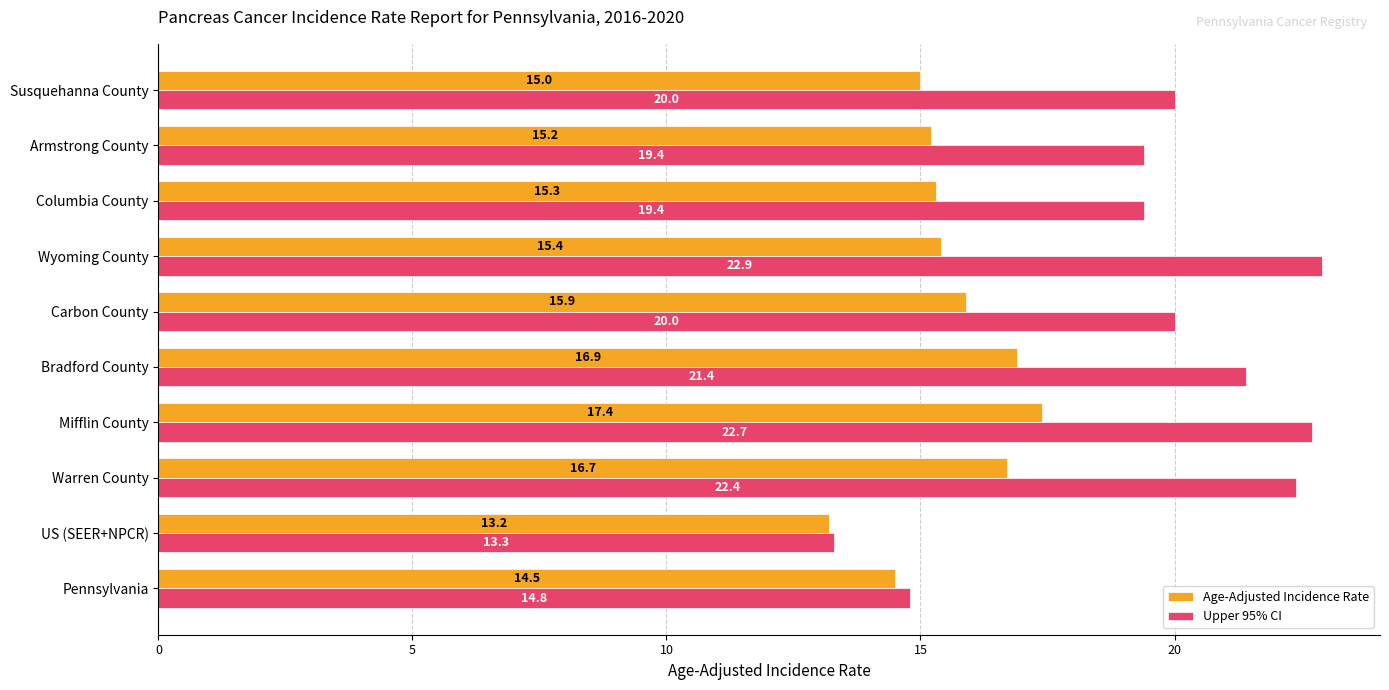

Which category has the highest value in the Upper 95% CI series?

Wyoming County